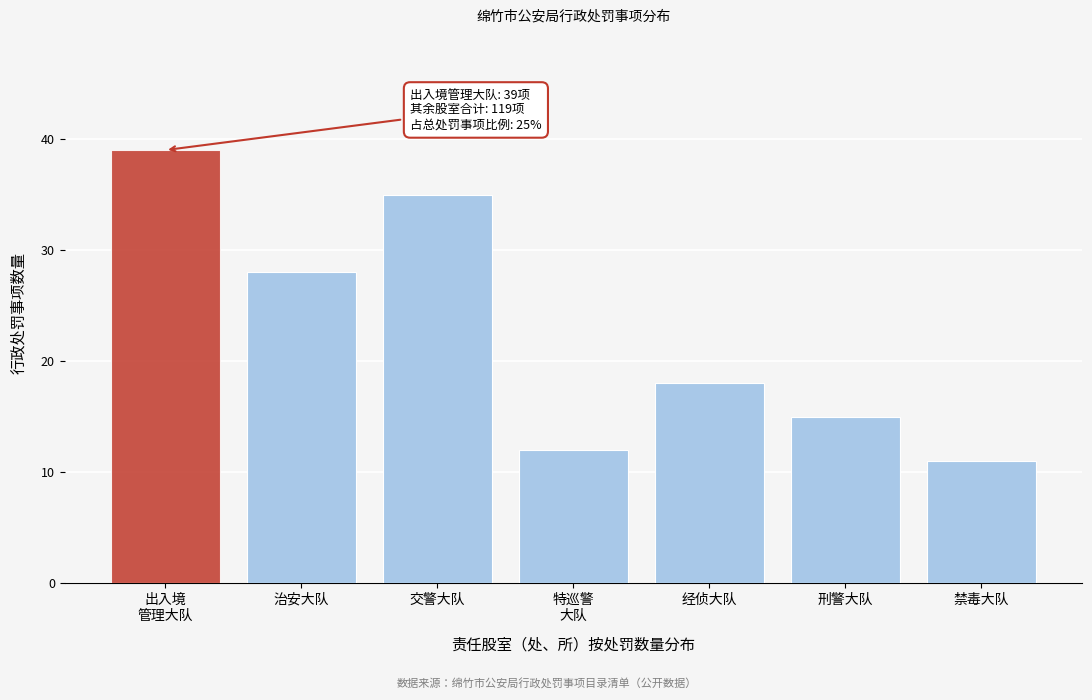

Reading right to left, what are all the values shown in this chart?

11	15	18	12	35	28	39